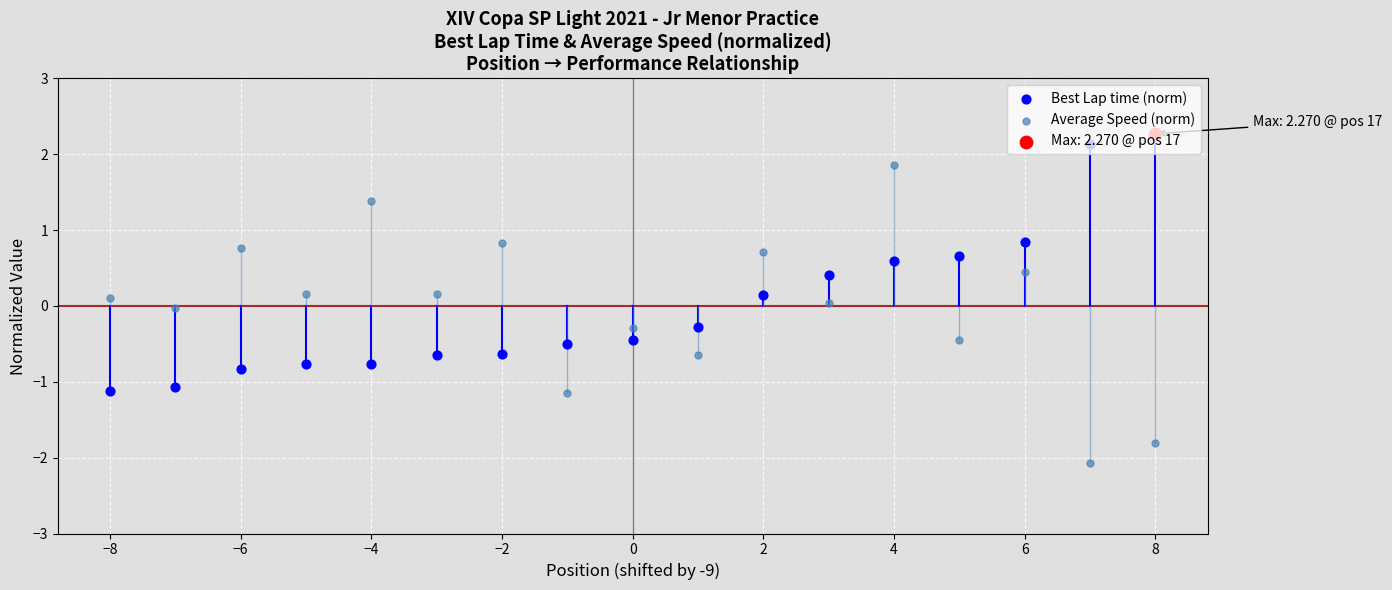

Is the value of Average Speed (norm) at −4 greater than the value of Best Lap time (norm) at −2?

Yes